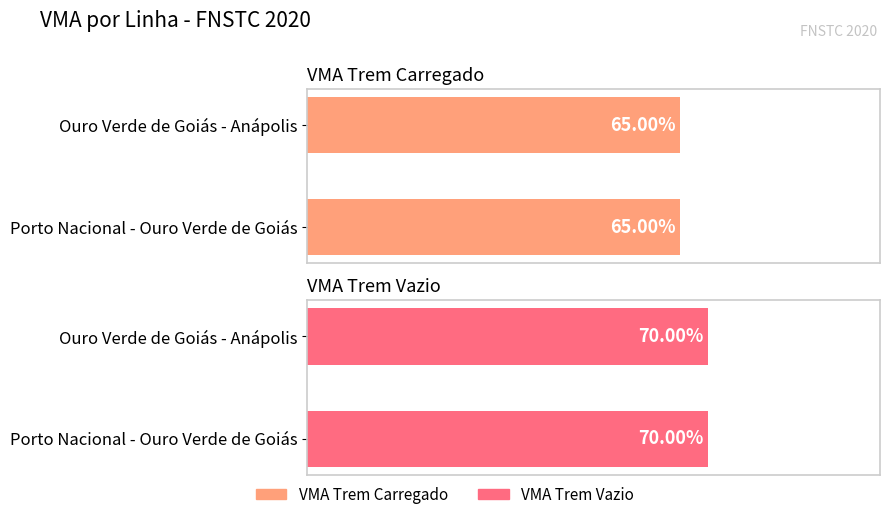

What is the label of the 2nd bar from the right?

Ouro Verde de Goiás - Anápolis